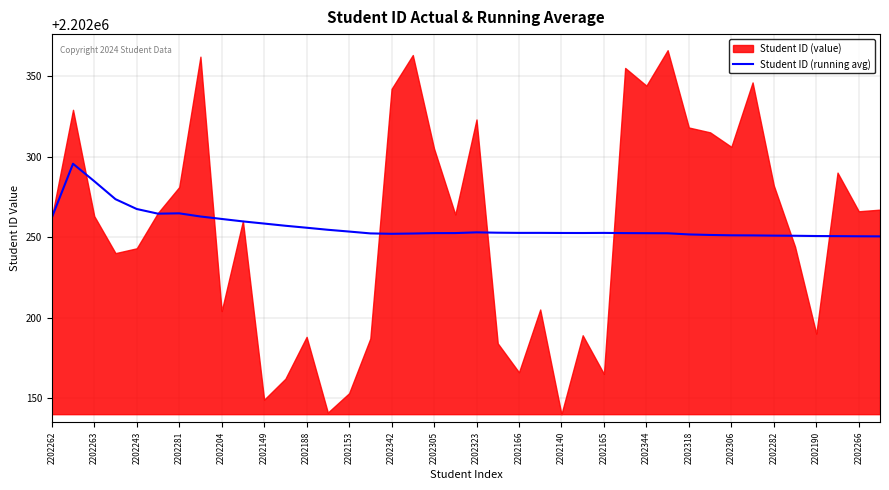

What is the lowest value of the Student ID (running avg) series?

2202250.4